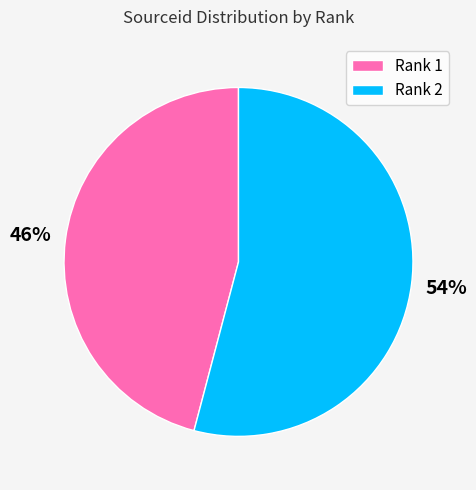

Between Rank 1 and Rank 2, which is larger?

Rank 2